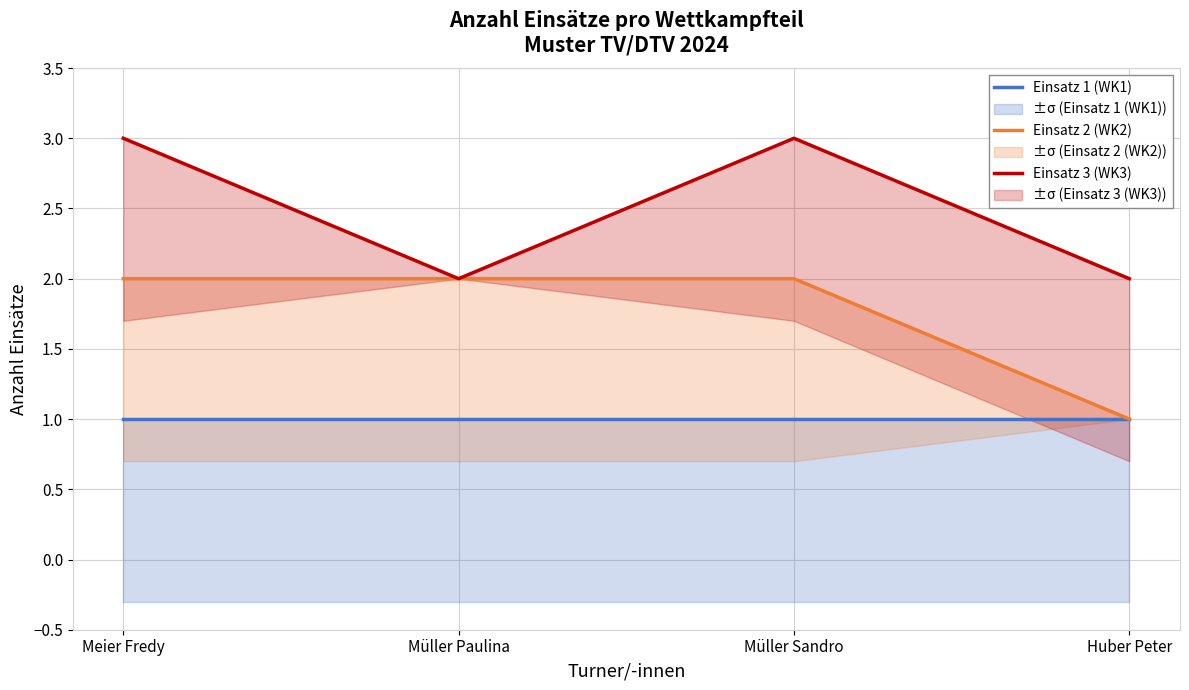

Which series has the largest total across all categories?

Einsatz 3 (WK3)